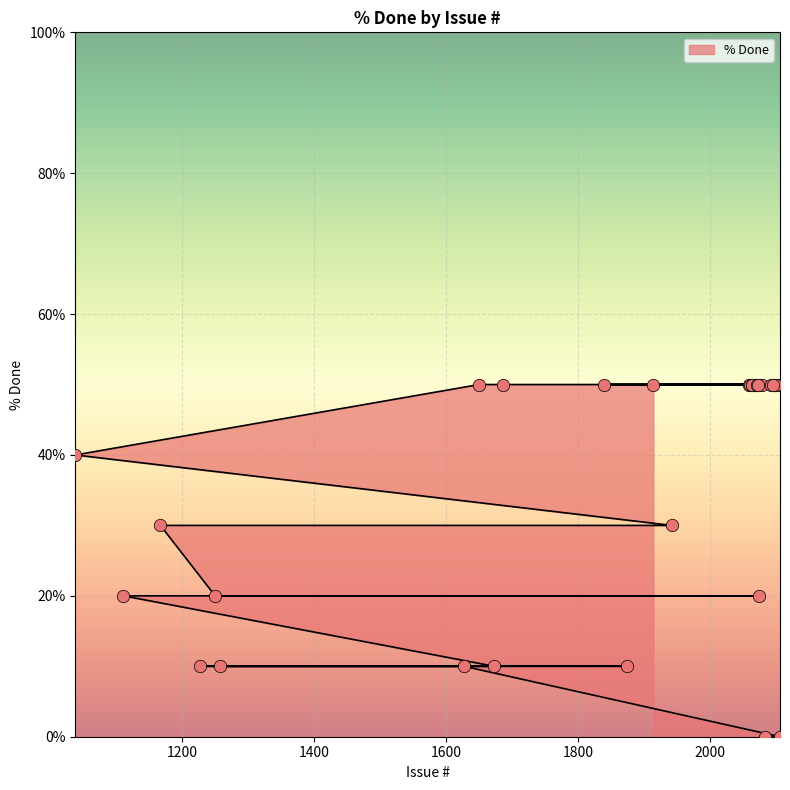

Which has a higher value, 1258 or 2096?

2096